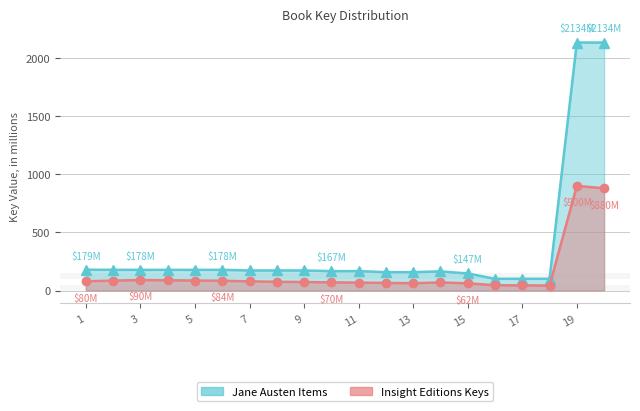

What is the lowest value of the Insight Editions Keys series?

43.0